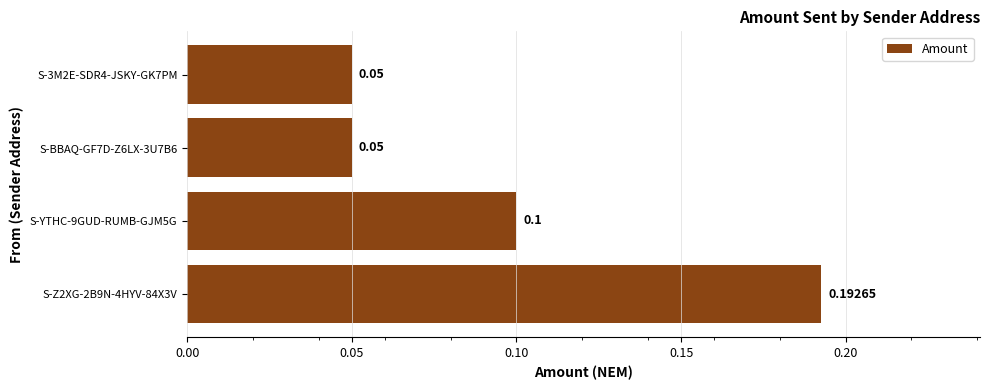

What is the difference between the maximum and second lowest values?

0.1